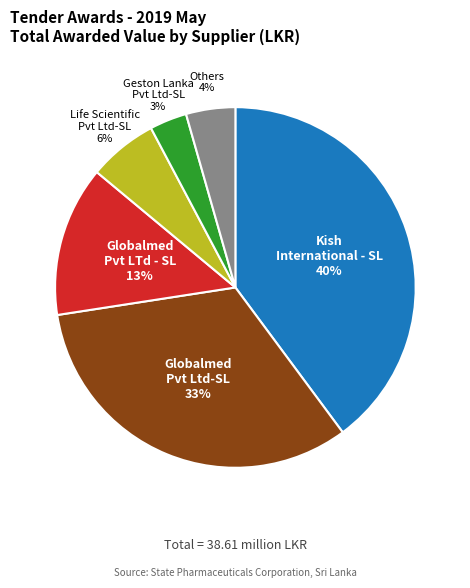

What percentage is the Globalmed Pvt Ltd-SL slice, to the nearest percent?

33%